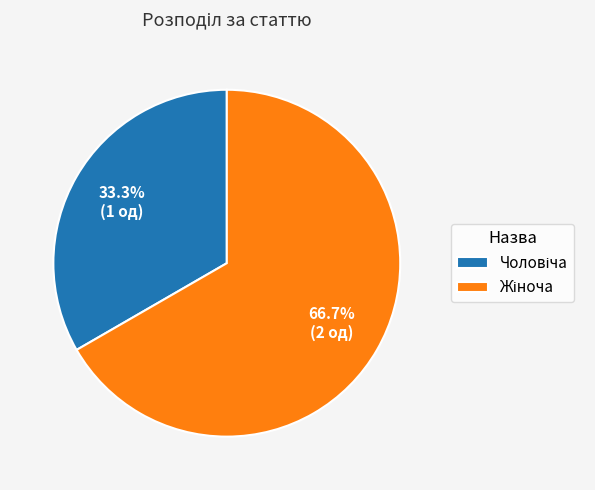

Is there any slice that represents more than half of the pie?

Yes